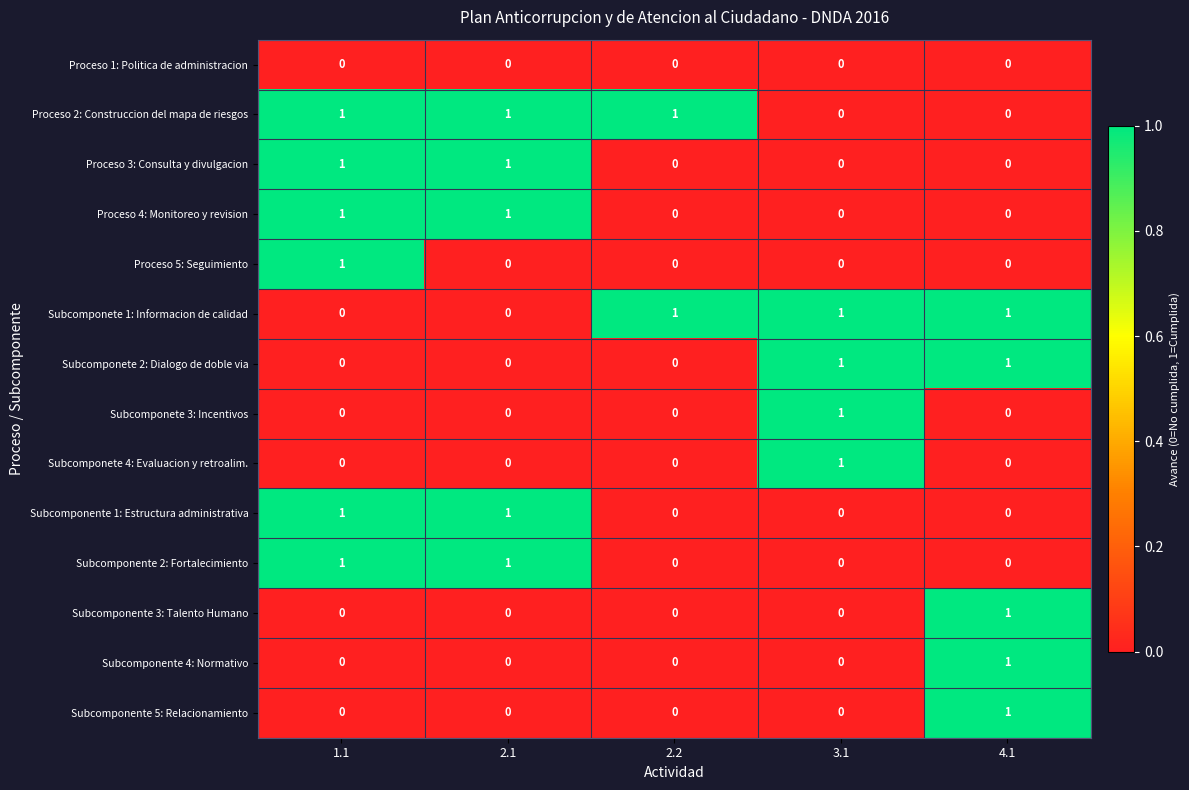

Which category has the highest value in the Subcomponete 3: Incentivos series?

3.1